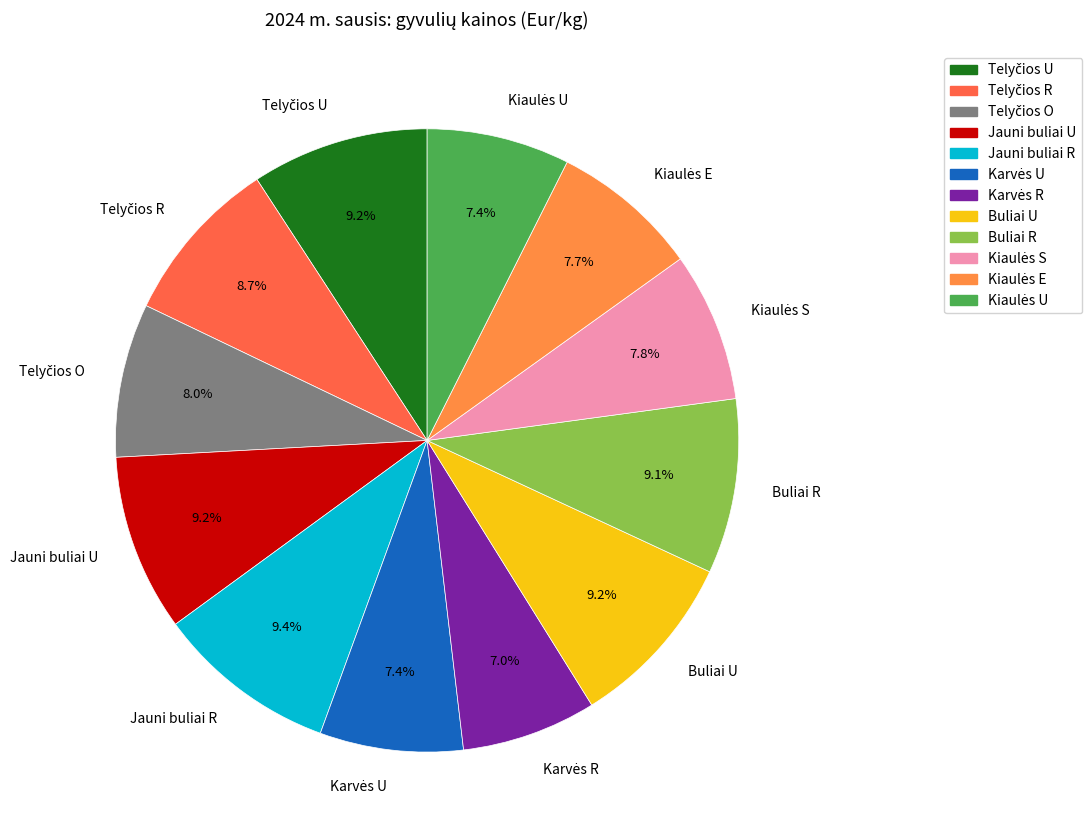

Does any single category account for the majority?

No